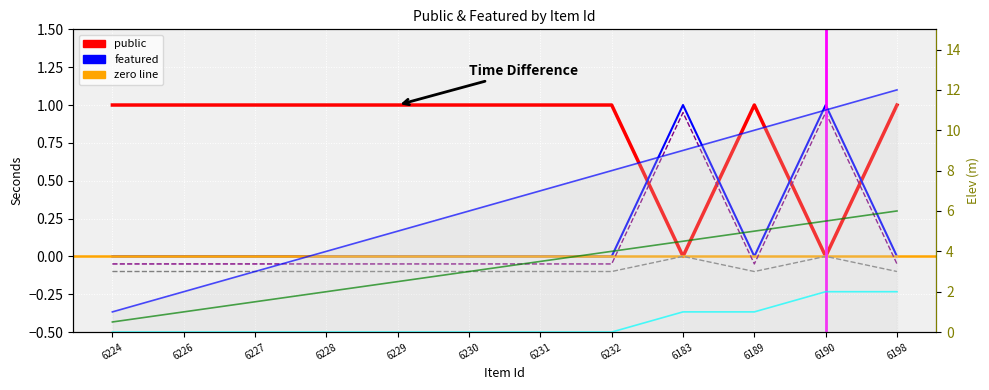

How many data points does each series have?

12